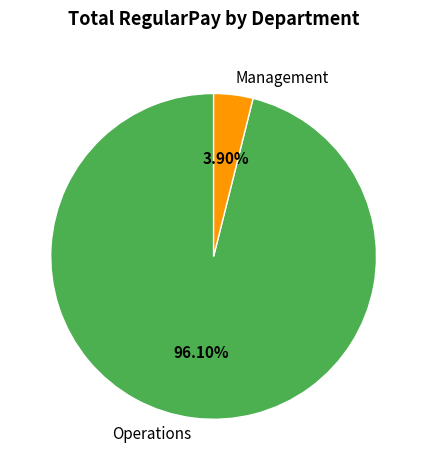

Between Management and Operations, which is larger?

Operations